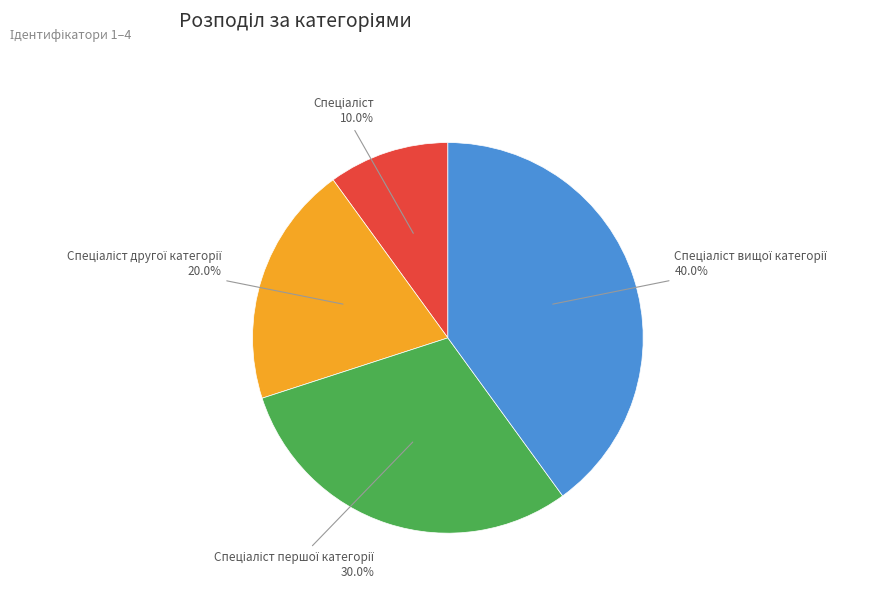

Is there any slice that represents more than half of the pie?

No